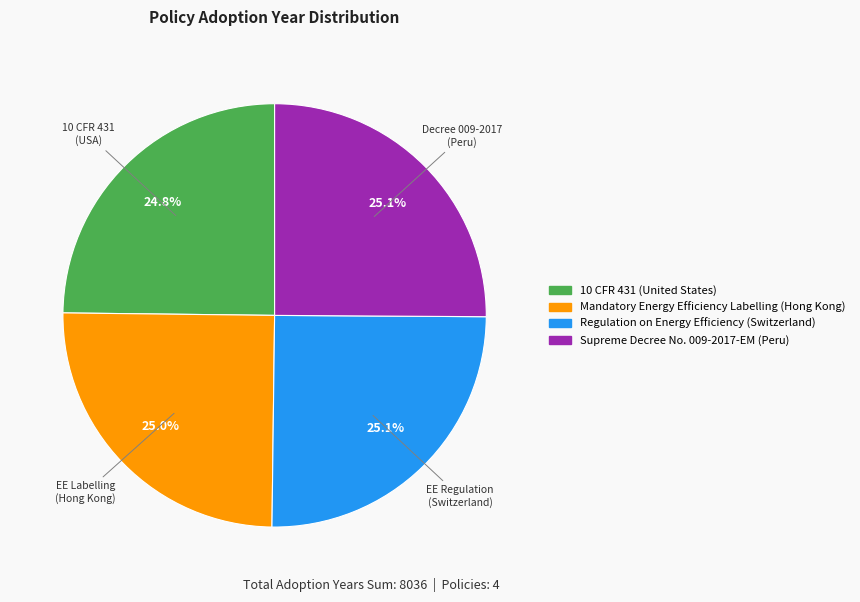

True or false: 10 CFR 431 (United States) accounts for 17% of the total.

False